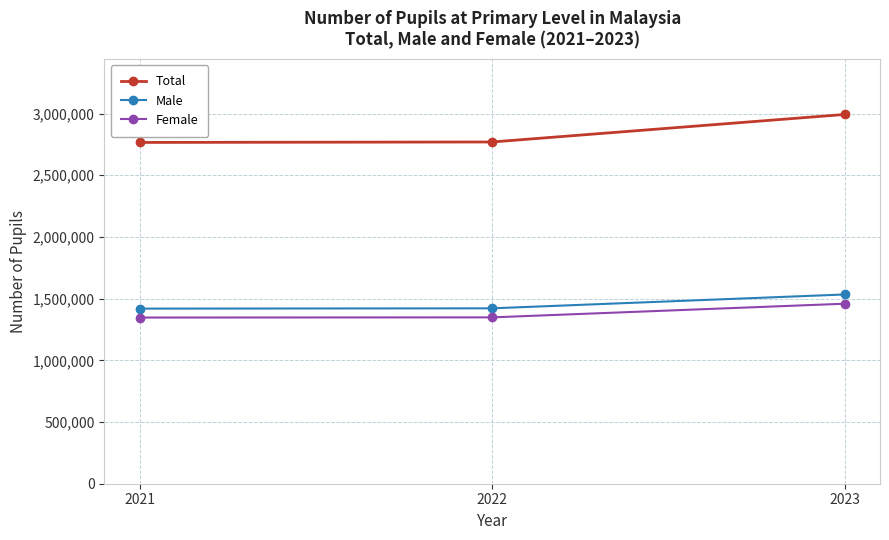

What is the lowest value of the Total series?

2766234